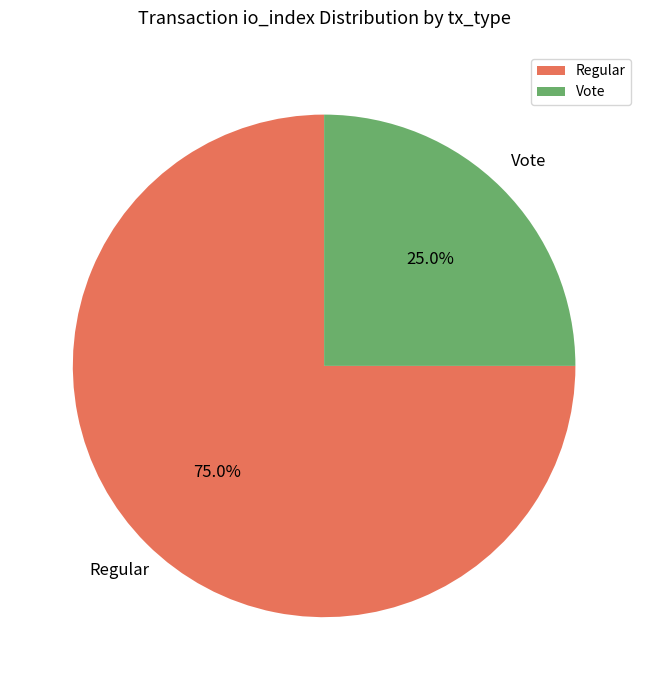

To the nearest percent, what is the difference between the Vote and Regular slice percentages?

50%